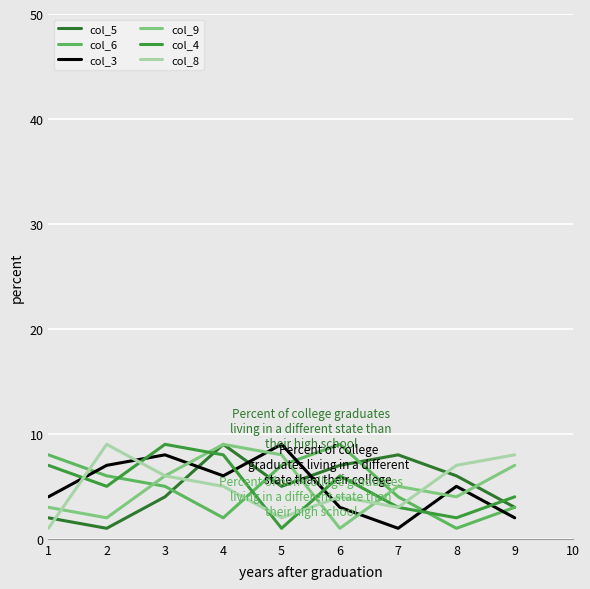

Is this an area chart (filled region under the line)?

No